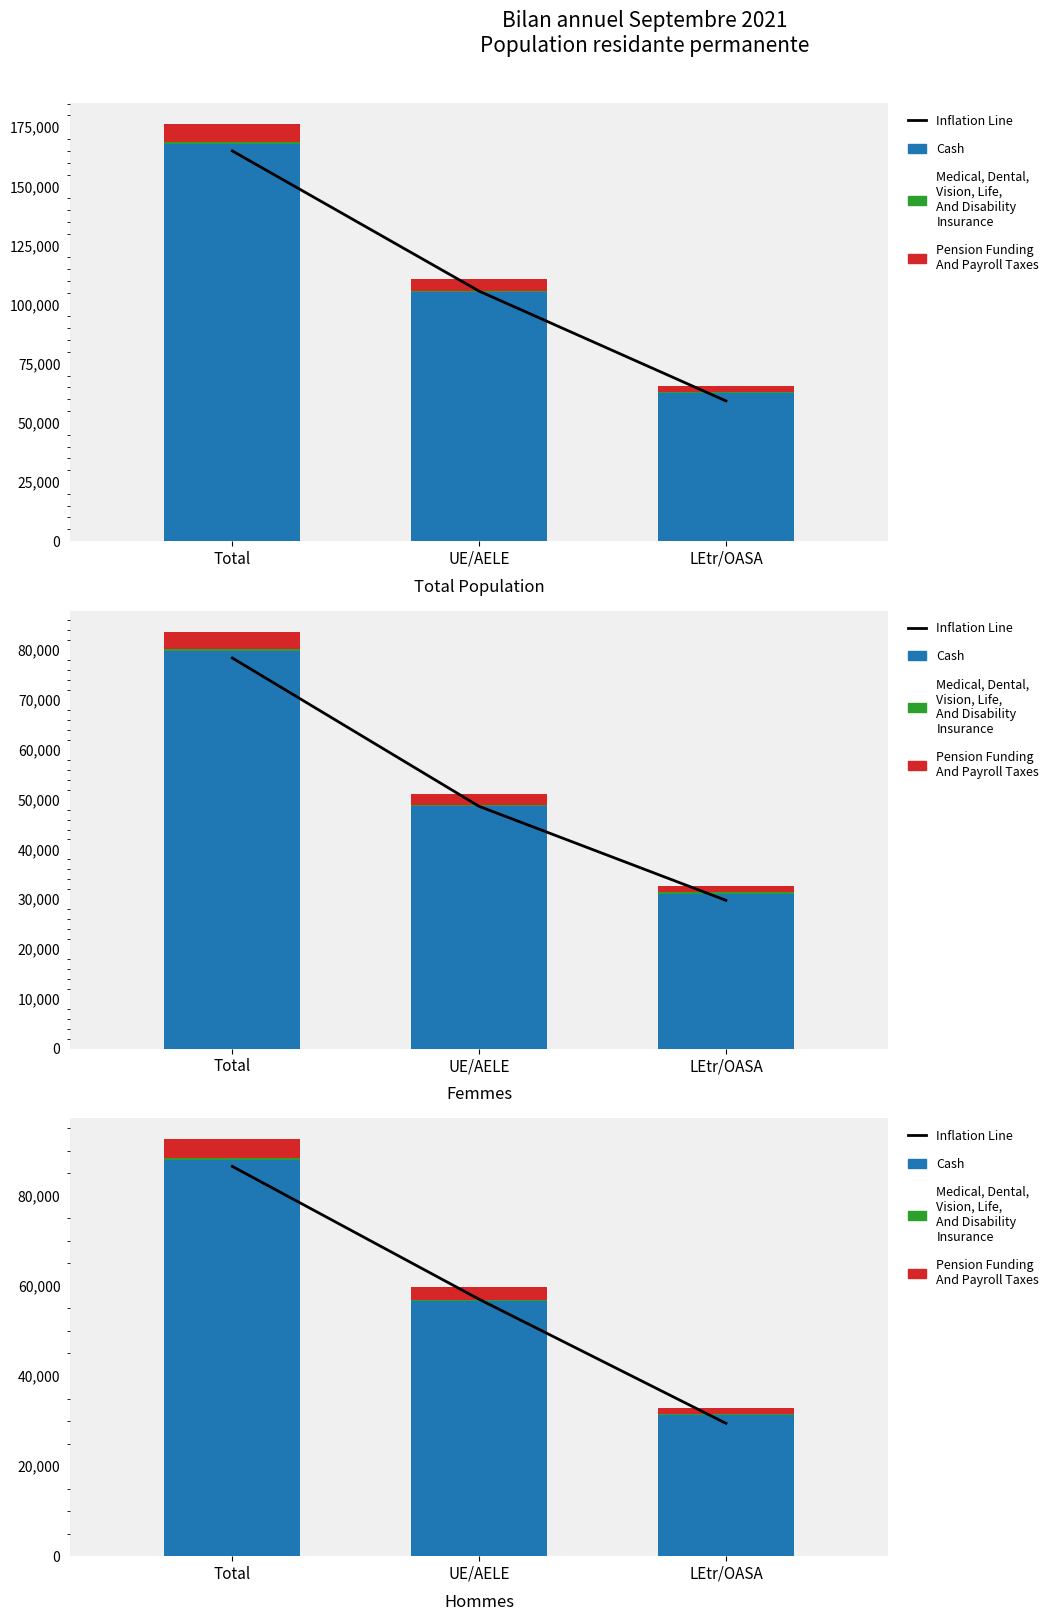

The value of Inflation Line at Total is 130177. True or false?

False